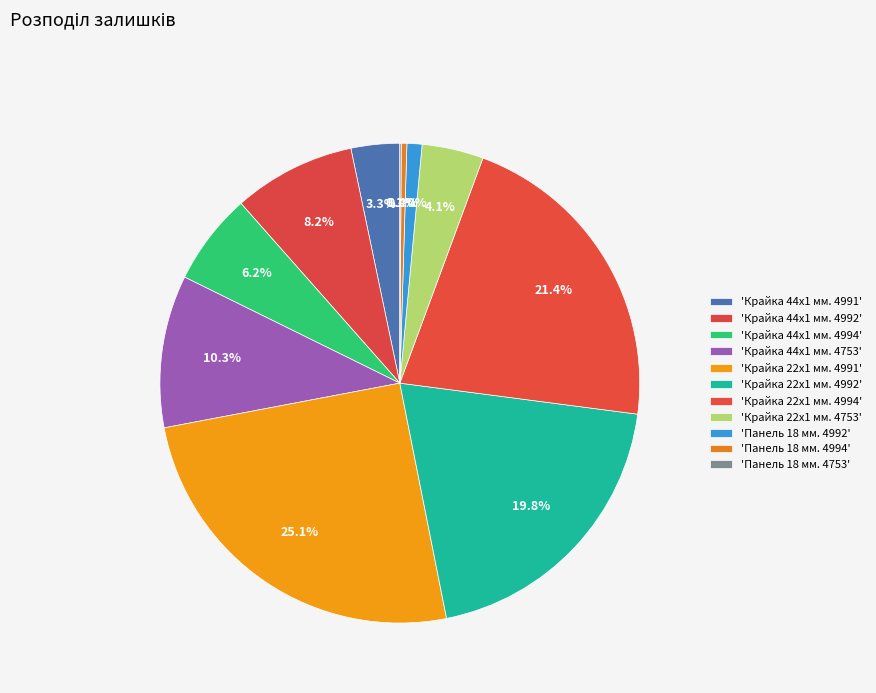

How many slices are in this pie chart?

11